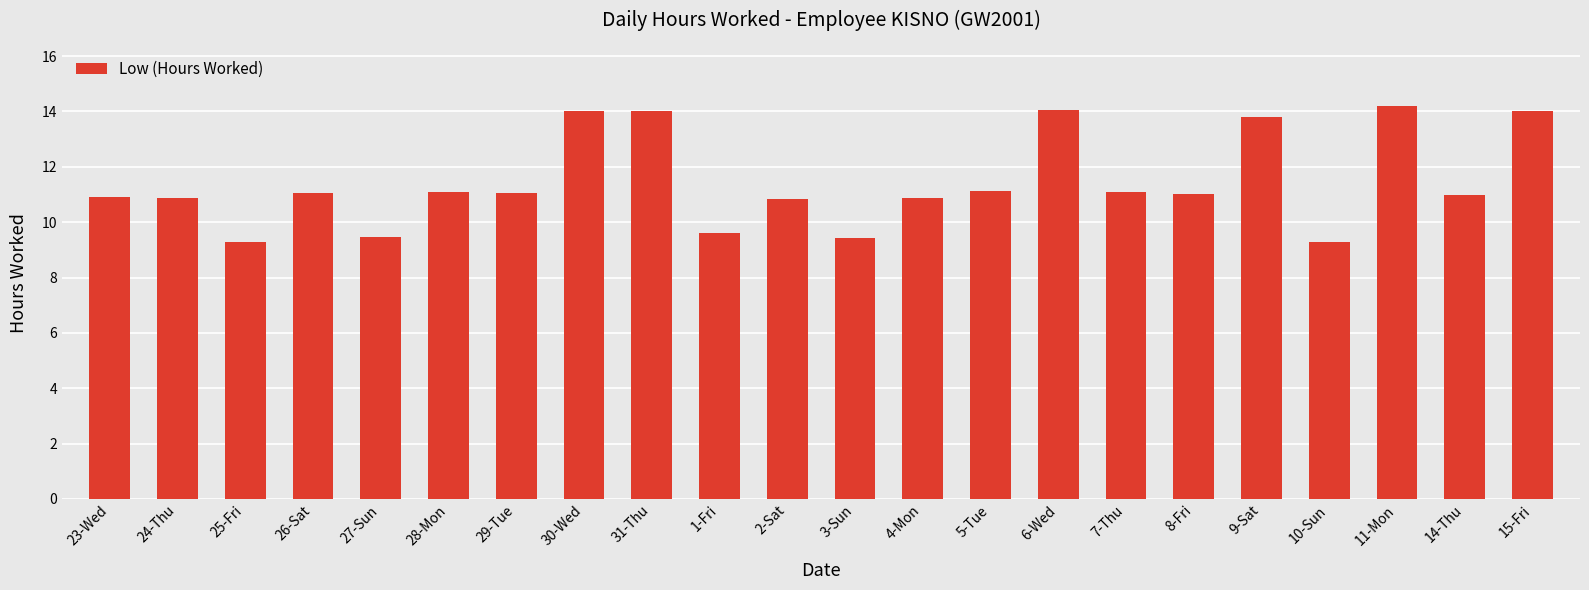

What is the difference between the second highest and second lowest values?

4.8